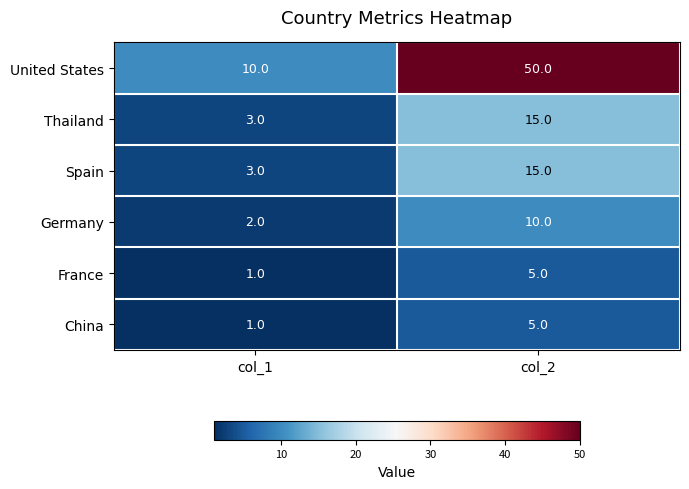

What is the sum of all France values?

6